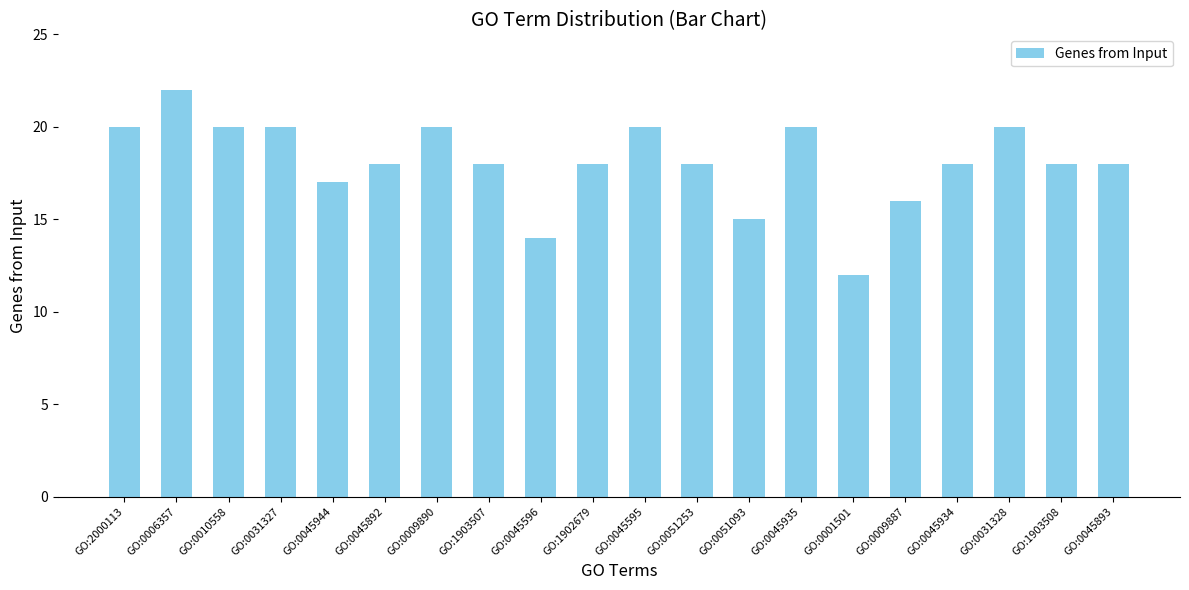

The chart shows a value of 17 at GO:0045944. True or false?

True